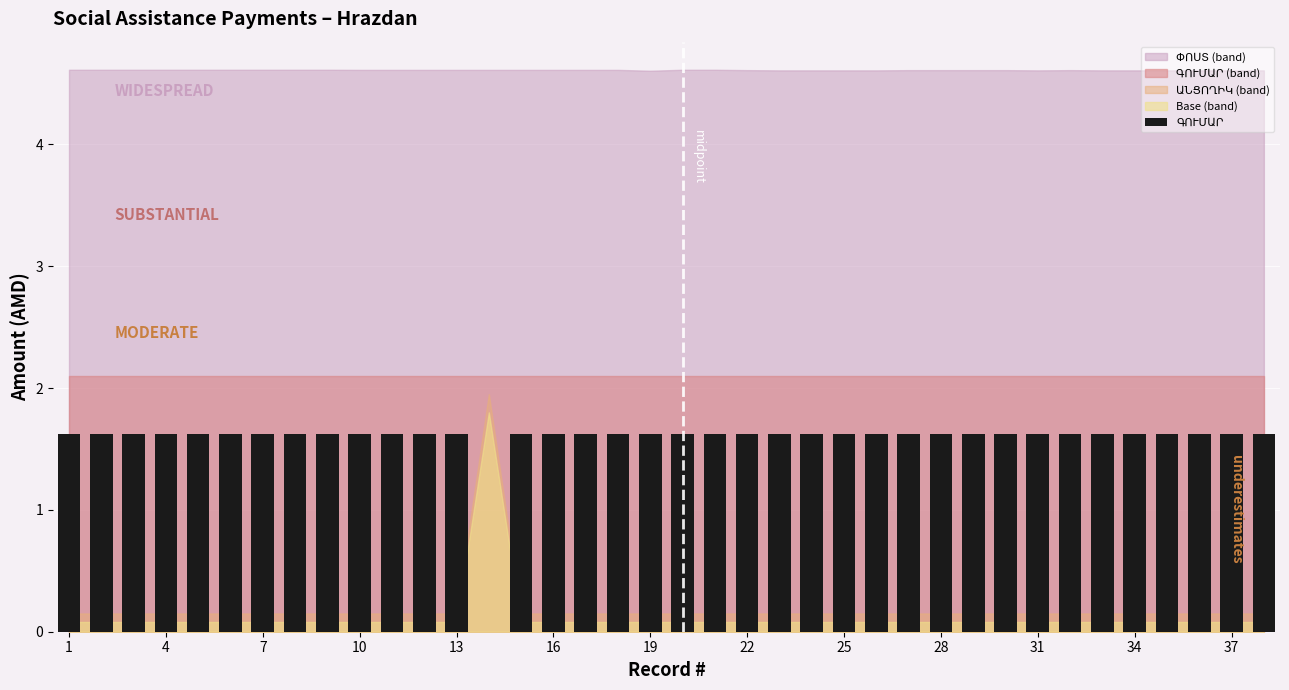

How many values are between 1 and 2?

37